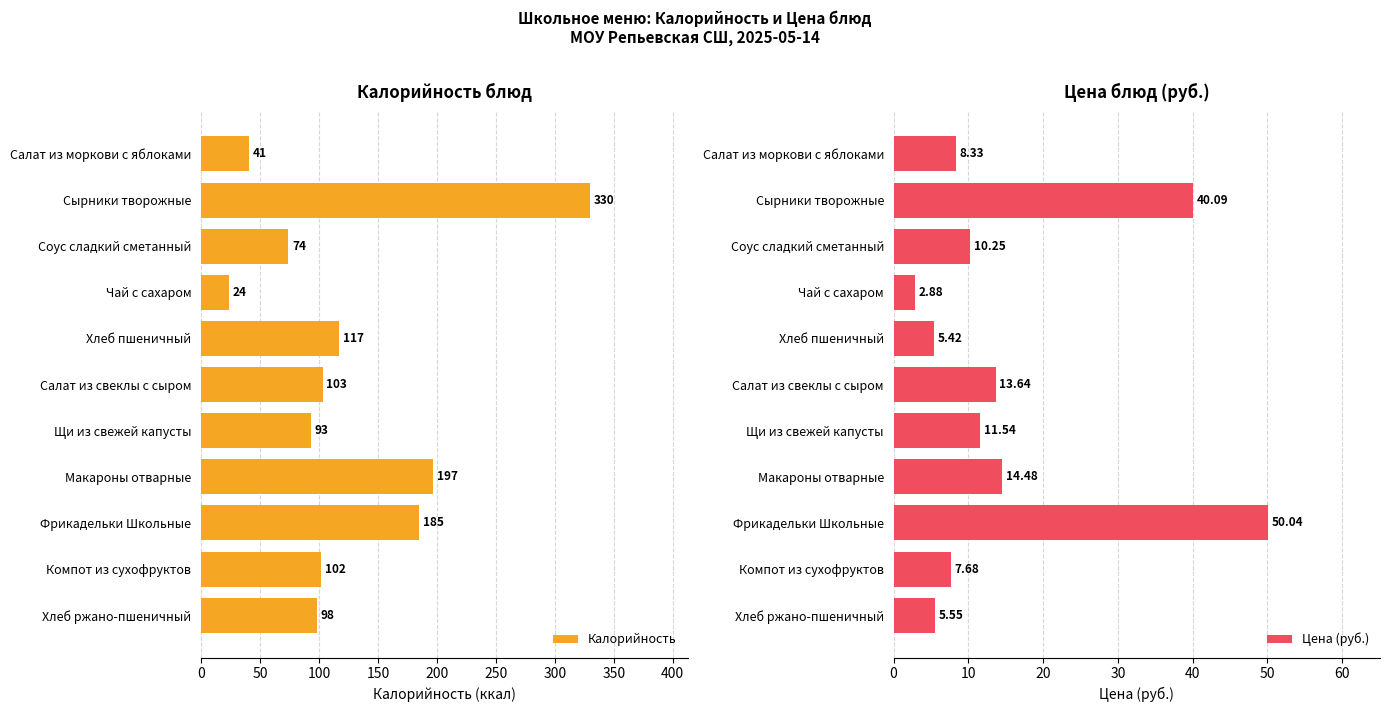

At 0, list the series in order from smallest to largest.

Цена (руб.), Калорийность